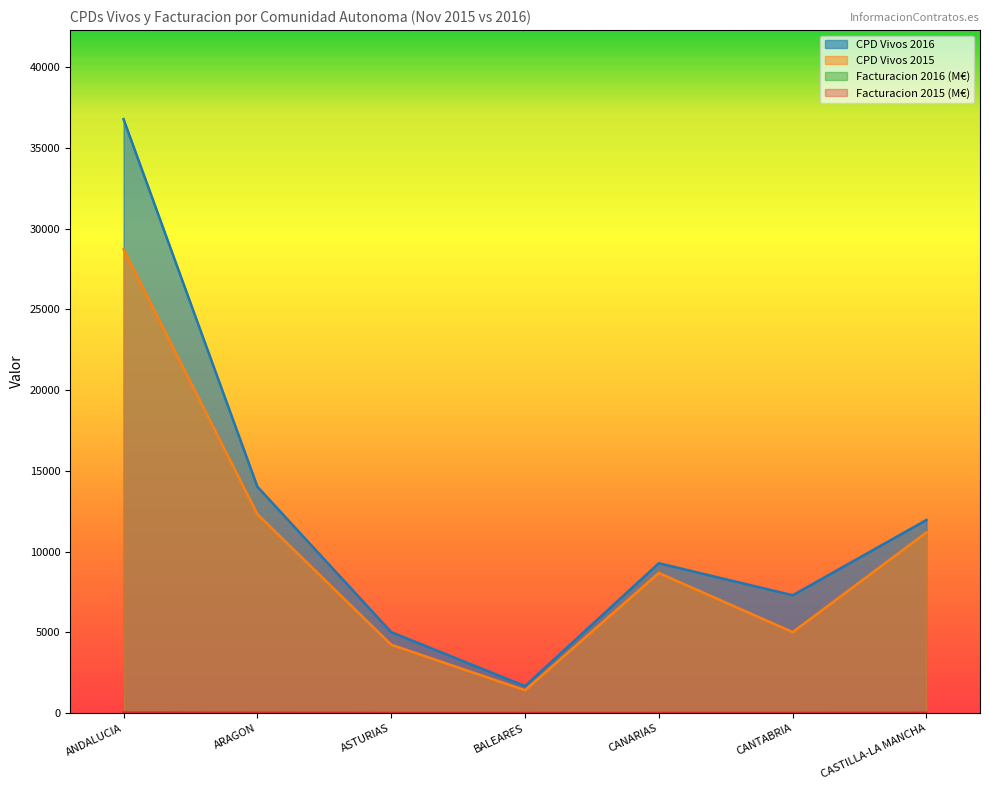

Between ARAGON and CANTABRIA, which is larger?

ARAGON